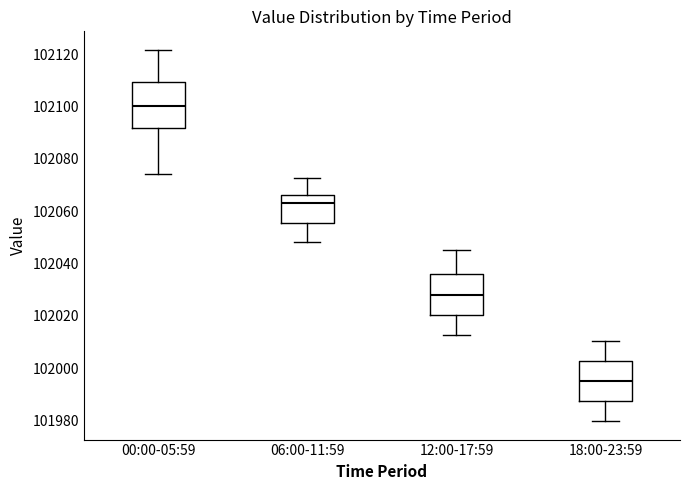

Reading left to right, transcribe this box plot: for each box, give where its median line is, the range the box spans, and where its two whiskers end, as read against the y-axis. The values are not printed on the chart, so give them approximately, as read against the axis.

00:00-05:59: median 102100, box 102092 to 102110, whiskers 102074 to 102122
06:00-11:59: median 102064, box 102056 to 102066, whiskers 102048 to 102072
12:00-17:59: median 102028, box 102020 to 102036, whiskers 102012 to 102046
18:00-23:59: median 101996, box 101988 to 102002, whiskers 101980 to 102010